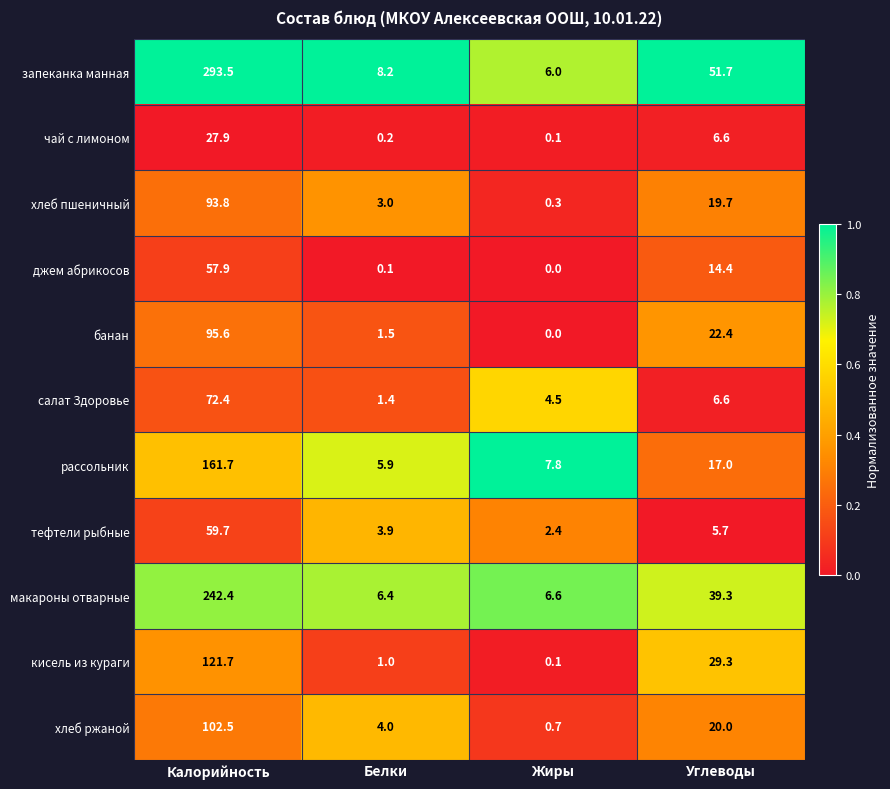

Count the number of categories in the chart.

4